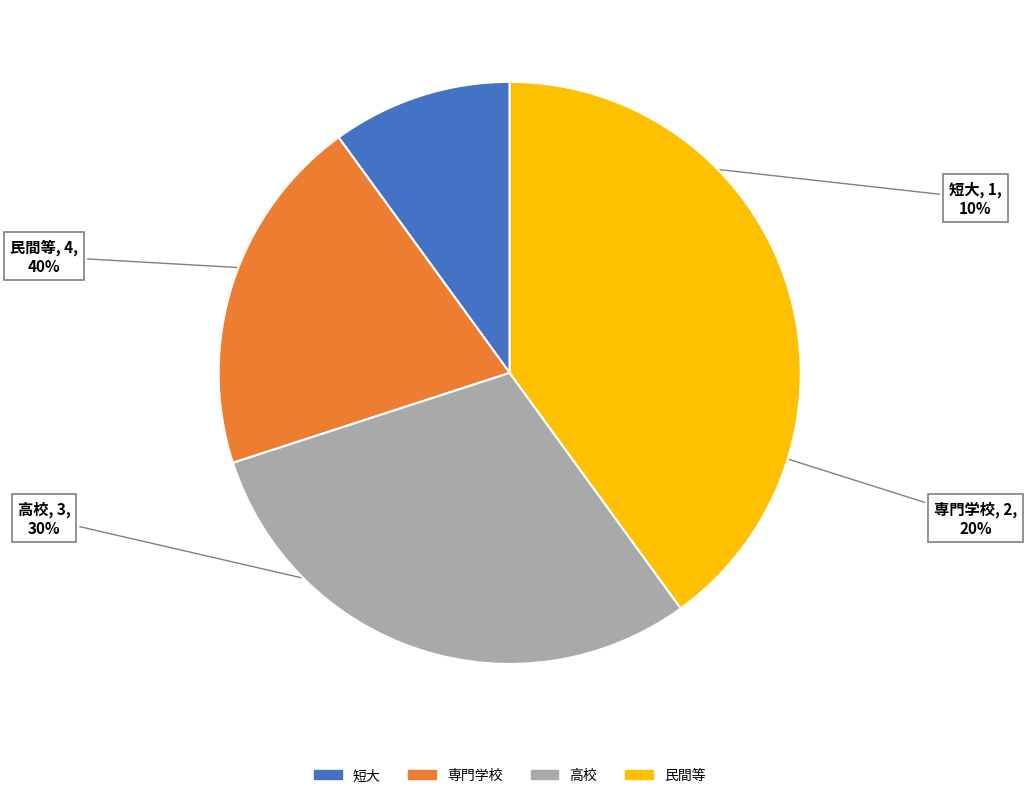

Which has a higher value, 専門学校 or 高校?

高校